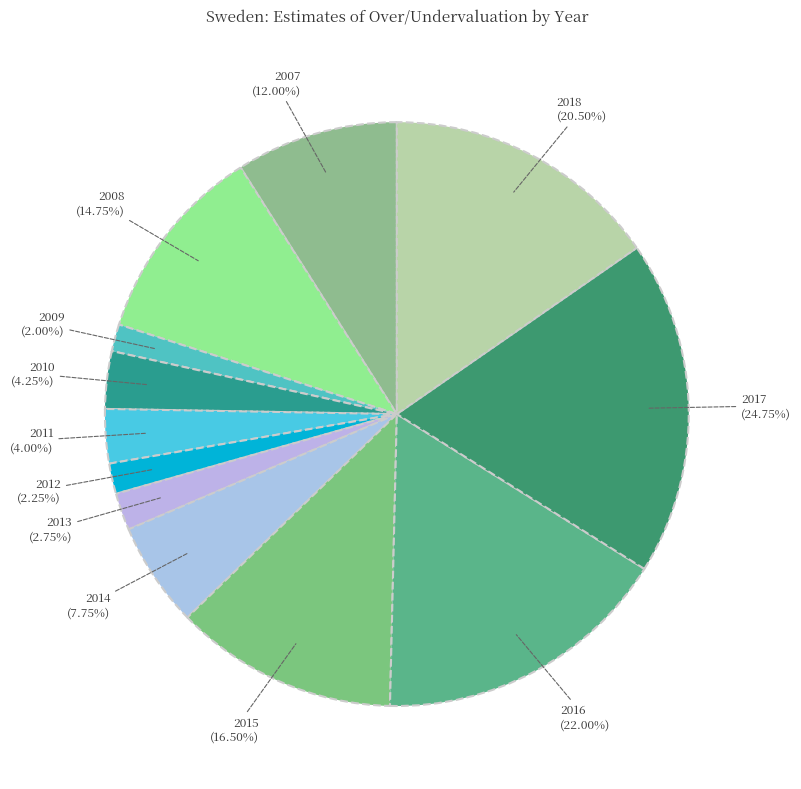

What is the change in value from 2007 to 2008?

+2.8